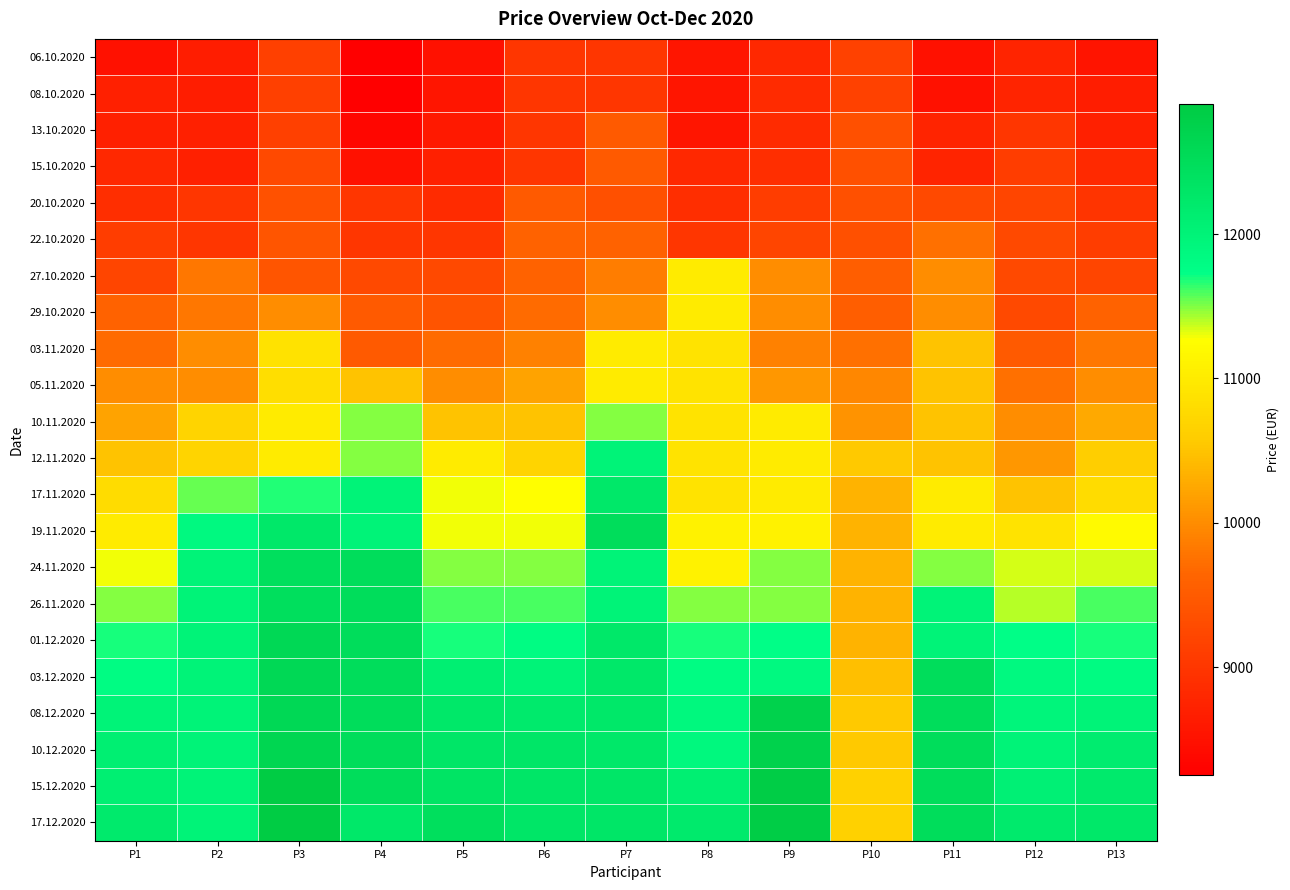

Count the number of data series in this chart.

22